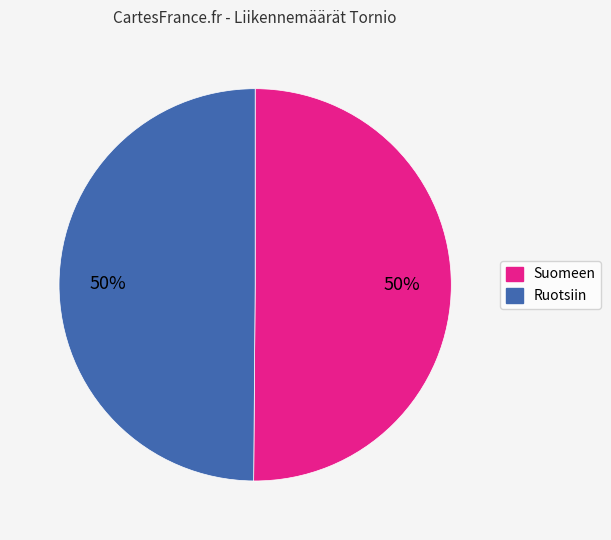

Approximately how many times larger is the value at Ruotsiin compared to Suomeen?

1.0